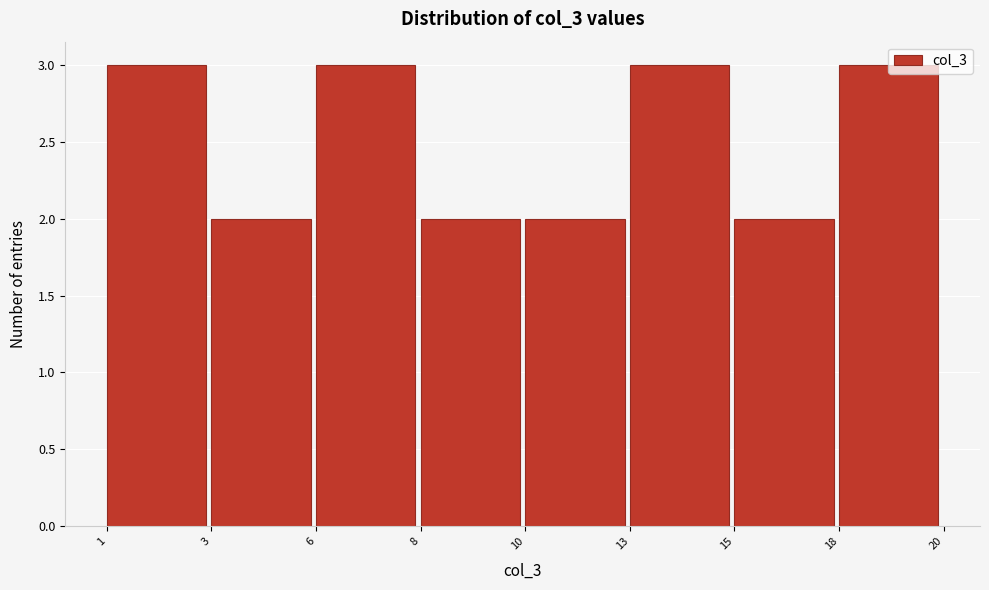

What is the sum of the values at 18 and 13?

6